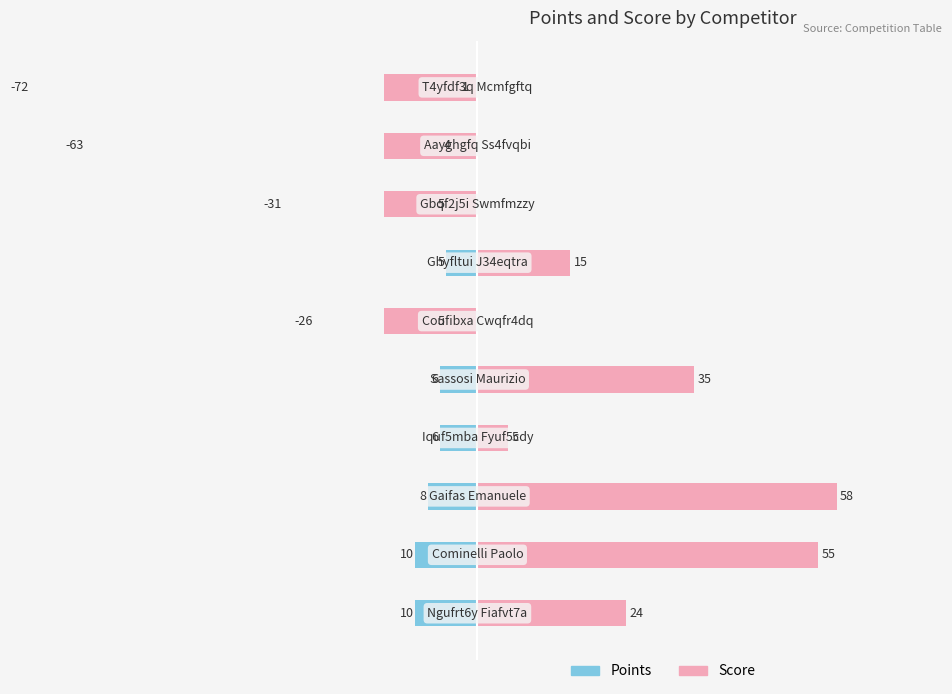

Which series has the widest spread of values?

Score